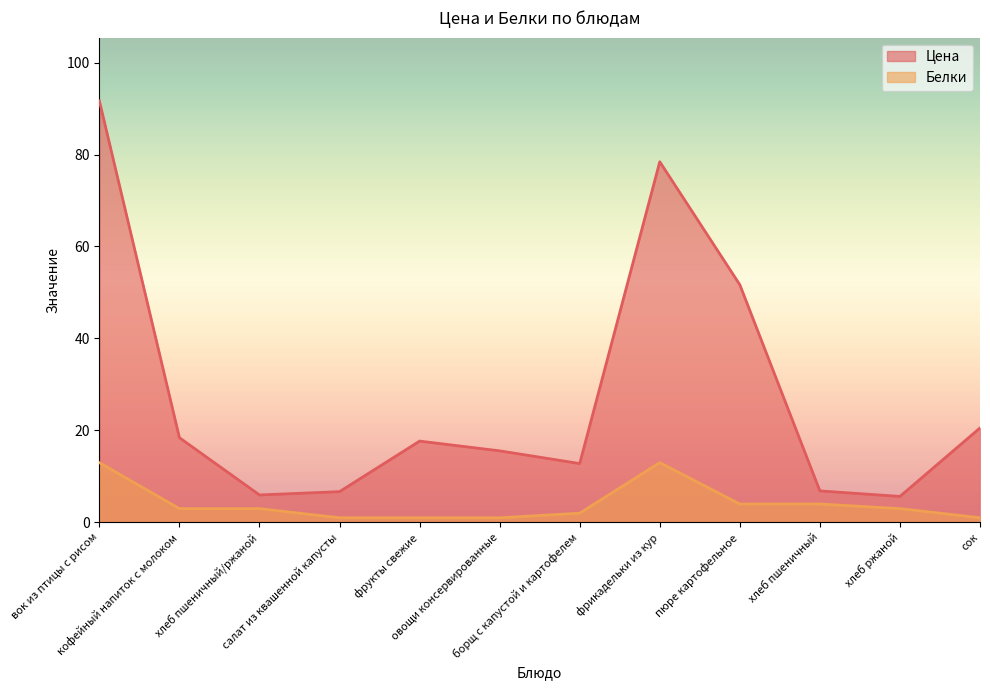

Where is Белки nearest to the value 7?

пюре картофельное